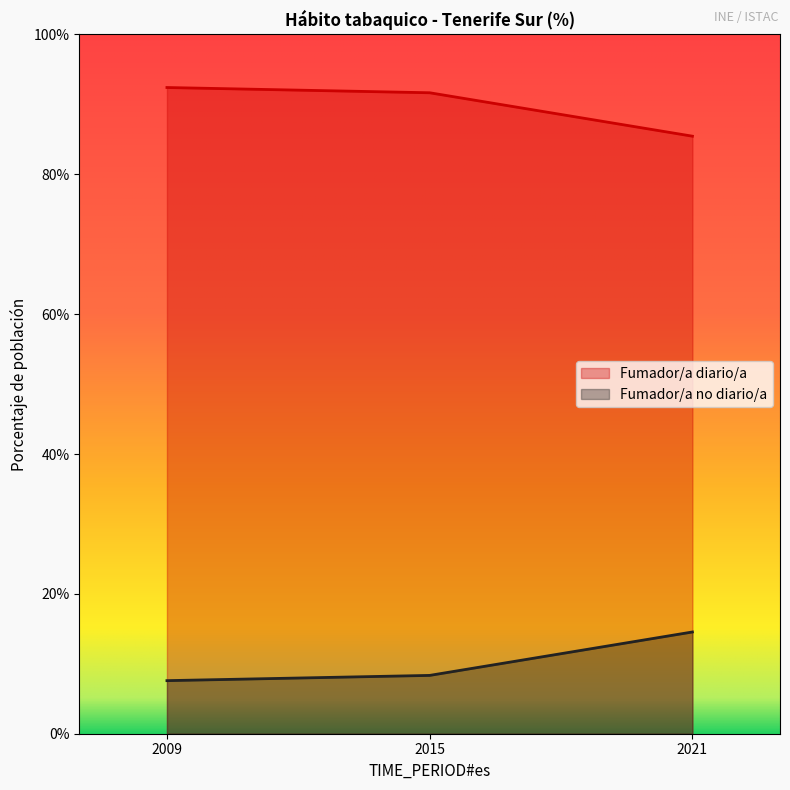

List the series in order of their overall mean, lowest first.

Fumador/a no diario/a, Fumador/a diario/a